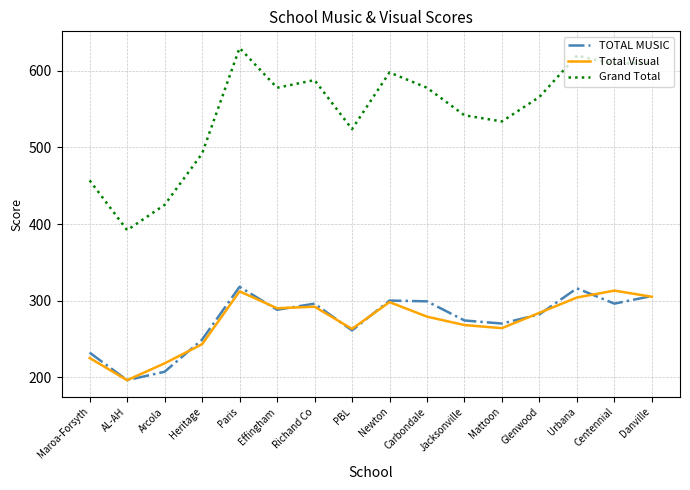

At which category is the sum across all series the highest?

Paris